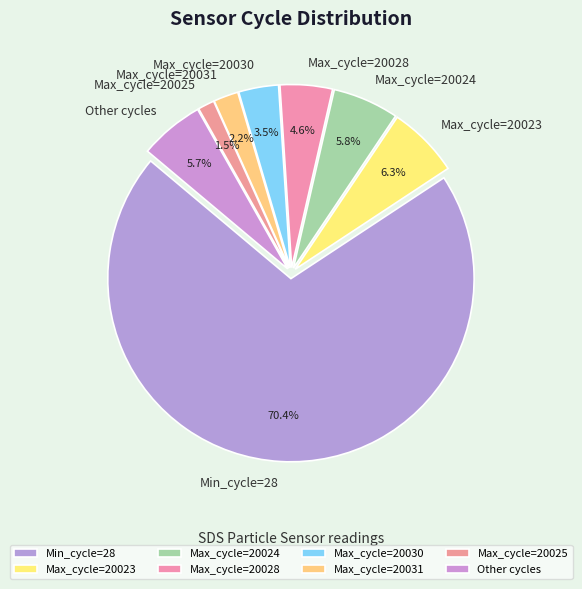

Approximately how many times larger is the value at Other cycles compared to Max_cycle=20023?

0.9